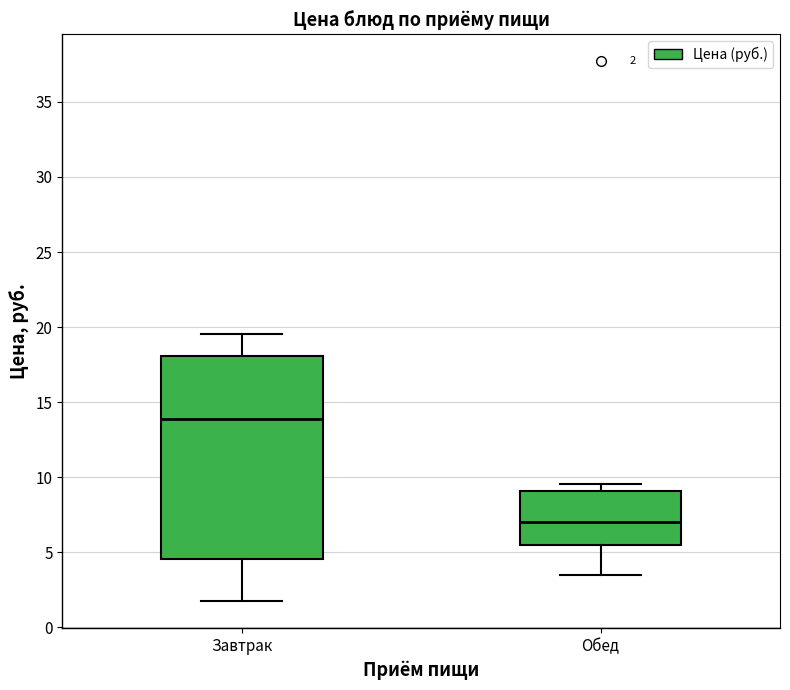

Which box has the highest median line?

Завтрак